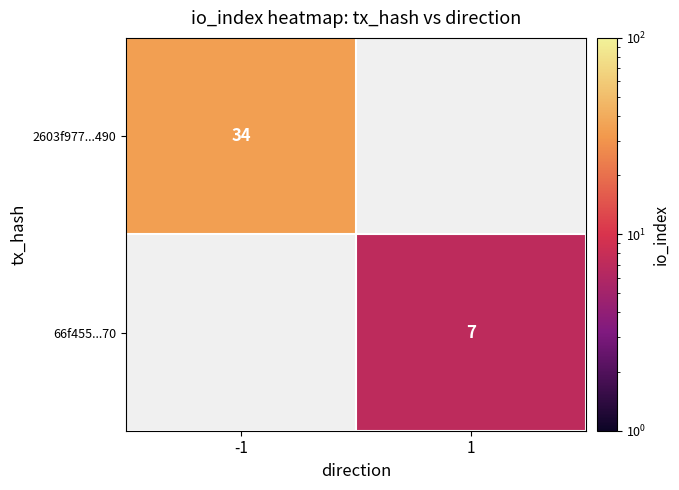

How many distinct data groups are displayed?

2